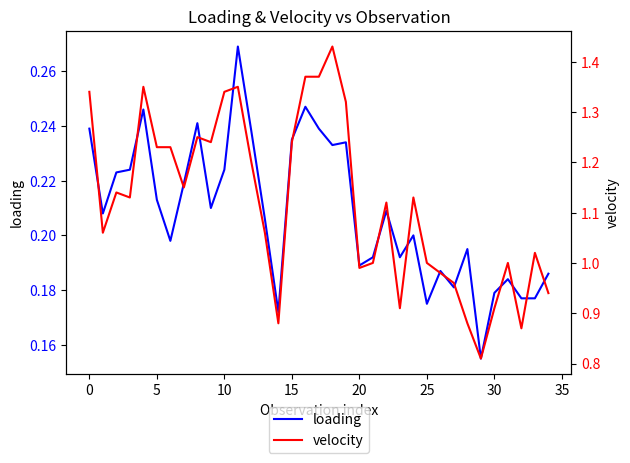

The value of velocity at 31 is 1.0. True or false?

True